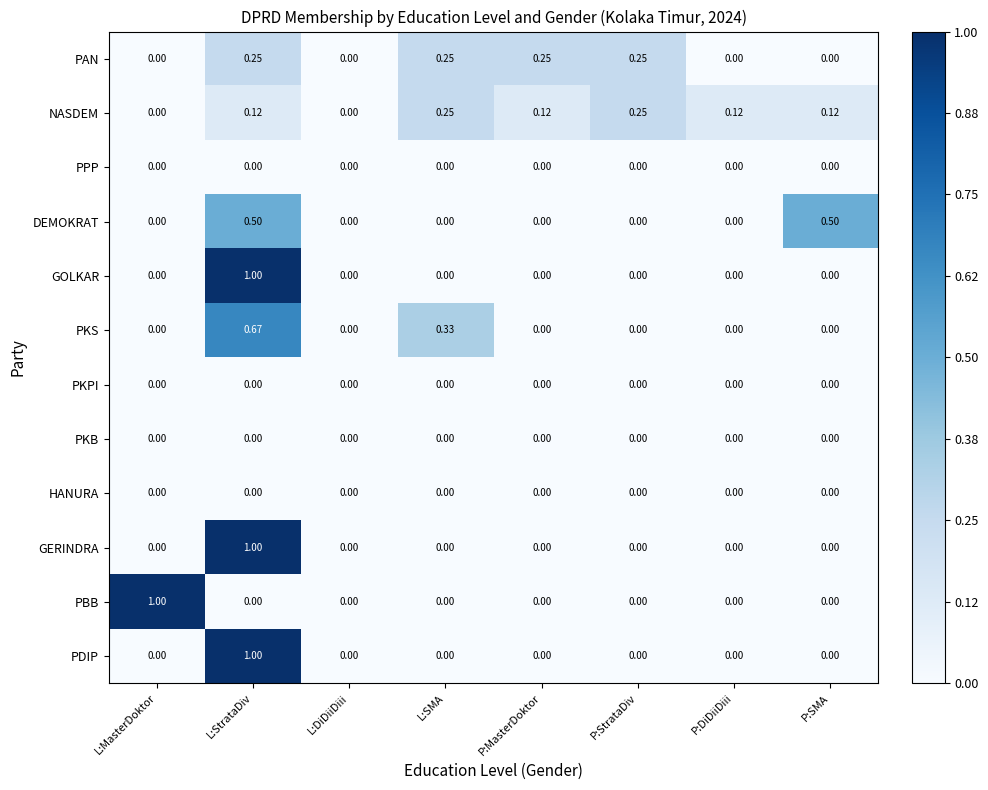

Which series changed the most between L:SMA and P:DiDiiDiii?

PKS